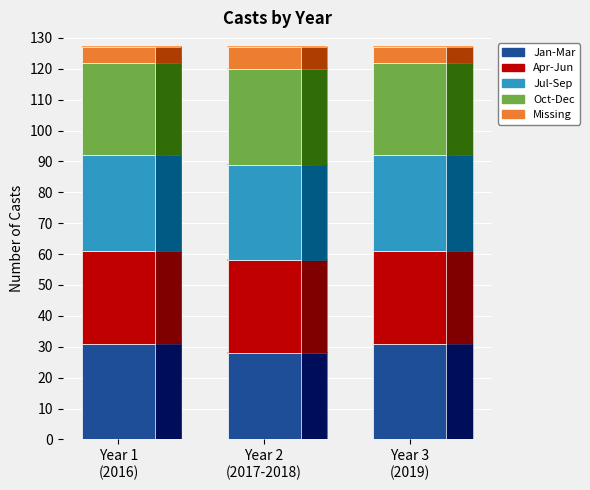

What is the highest value of the Jan-Mar series?

31